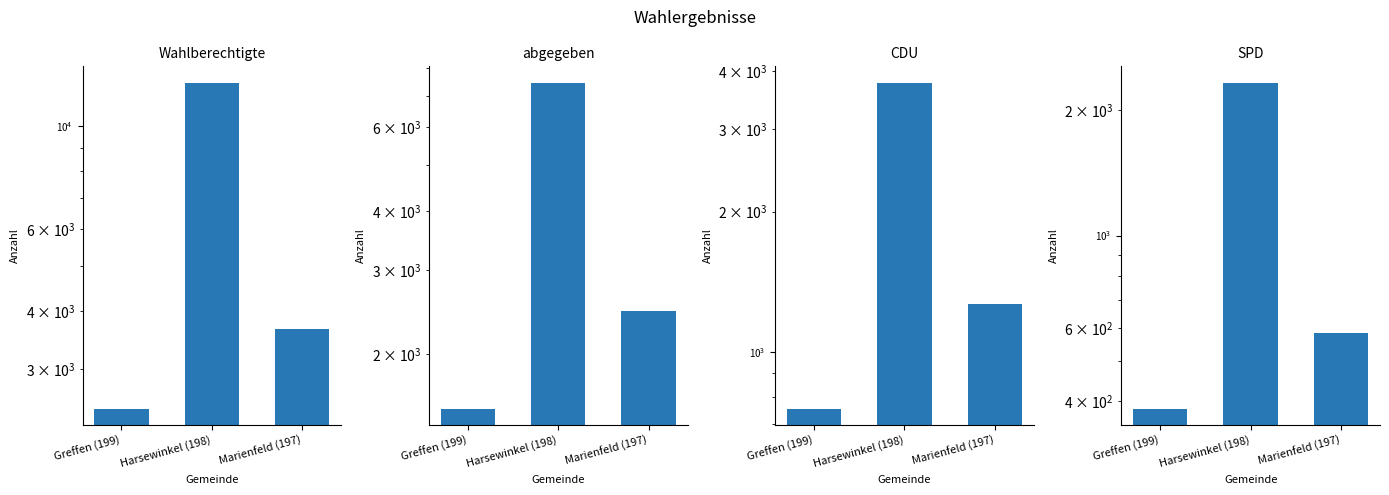

Between Greffen (199) and Marienfeld (197), which series saw the biggest shift?

Wahlberechtigte